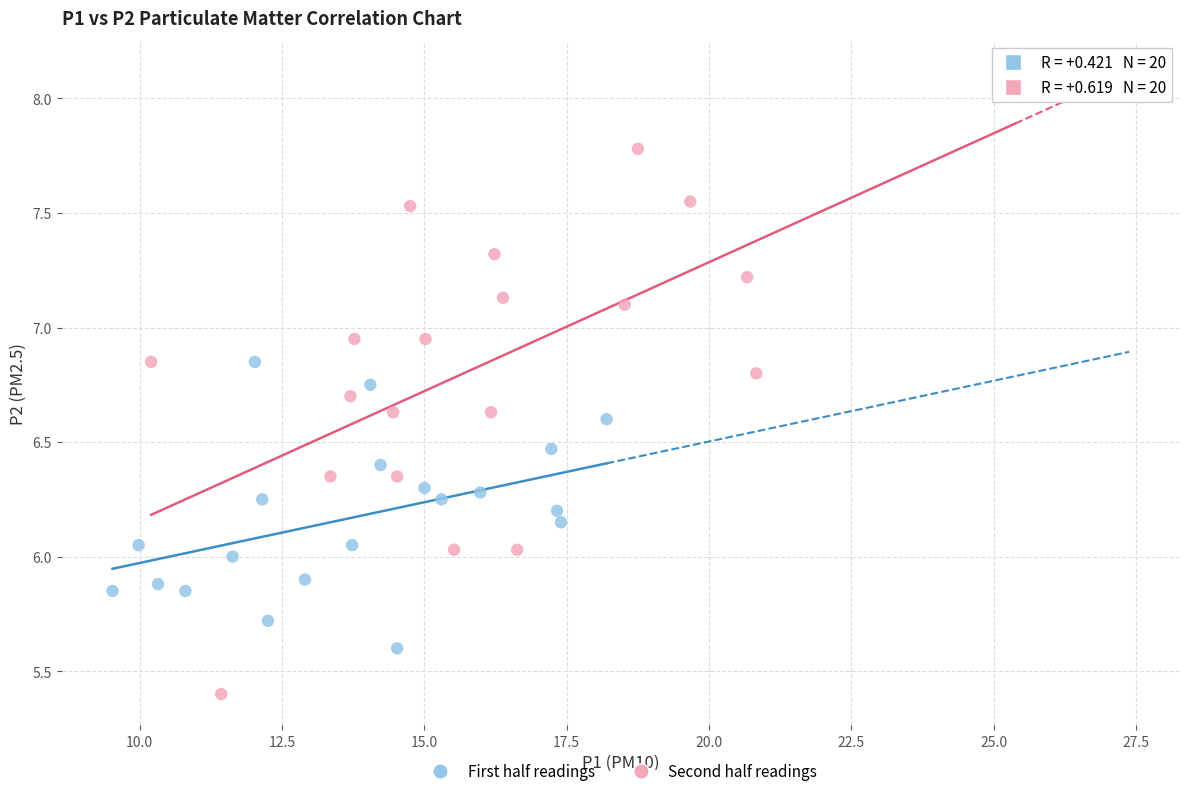

Which series has the largest Y range (max minus min)?

Second half readings